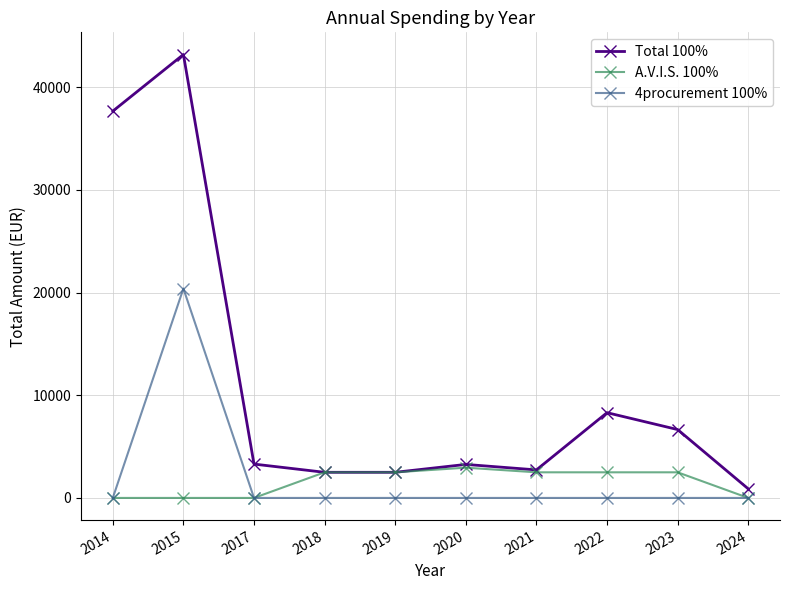

List the series in order of their peak value, highest first.

Total 100%, 4procurement 100%, A.V.I.S. 100%